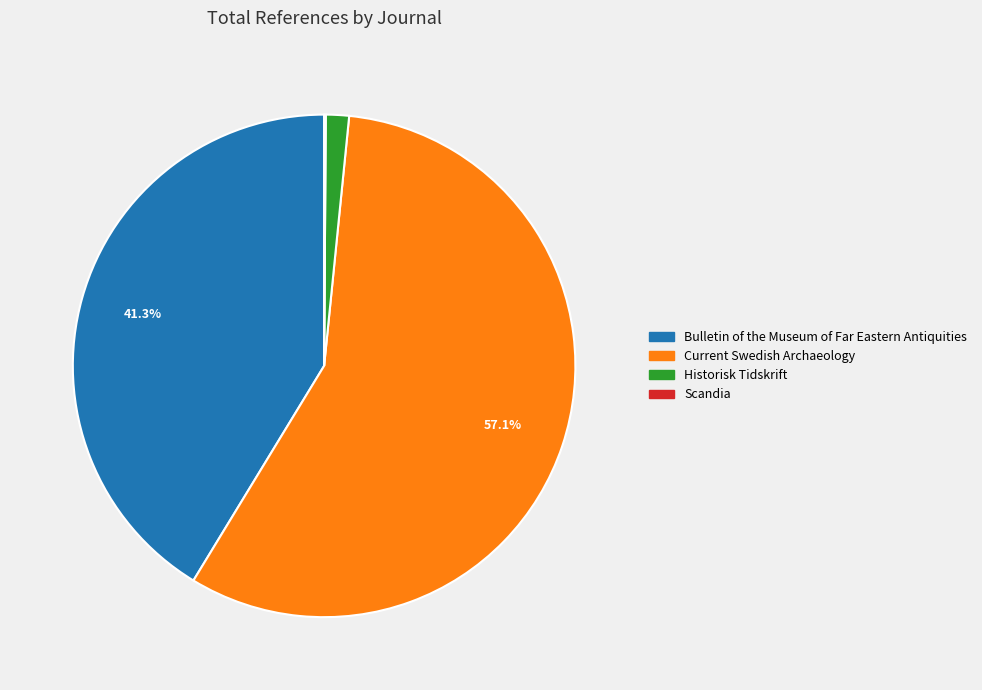

What is the largest slice in the pie chart?

Current Swedish Archaeology